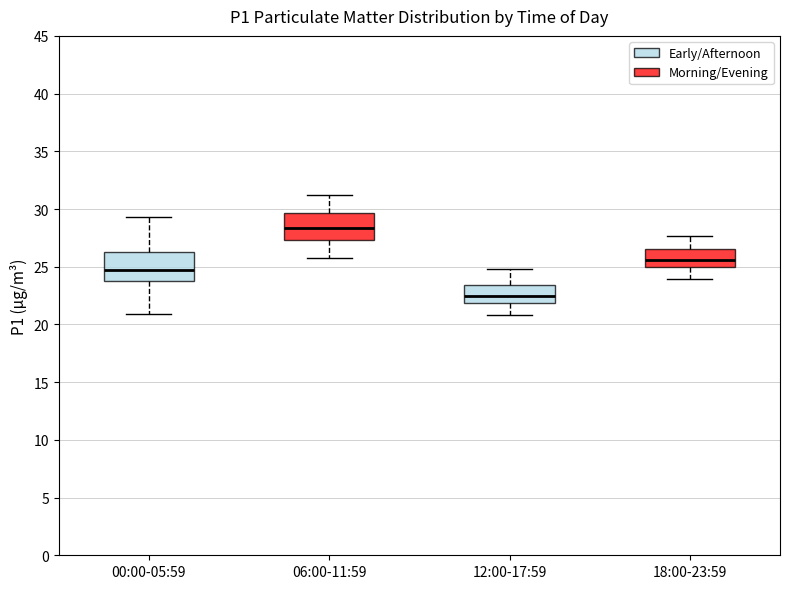

Reading left to right, transcribe this box plot: for each box, give where its median line is, the range the box spans, and where its two whiskers end, as read against the y-axis. The values are not printed on the chart, so give them approximately, as read against the axis.

00:00-05:59: median 24.5, box 24.0 to 26.5, whiskers 21.0 to 29.5
06:00-11:59: median 28.5, box 27.5 to 29.5, whiskers 26.0 to 31.5
12:00-17:59: median 22.5, box 22.0 to 23.5, whiskers 21.0 to 25.0
18:00-23:59: median 25.5, box 25.0 to 26.5, whiskers 24.0 to 27.5